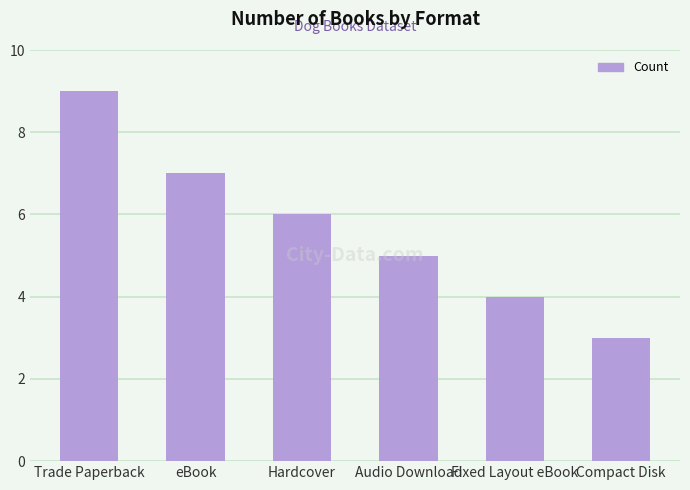

What is the maximum value shown in the chart?

9